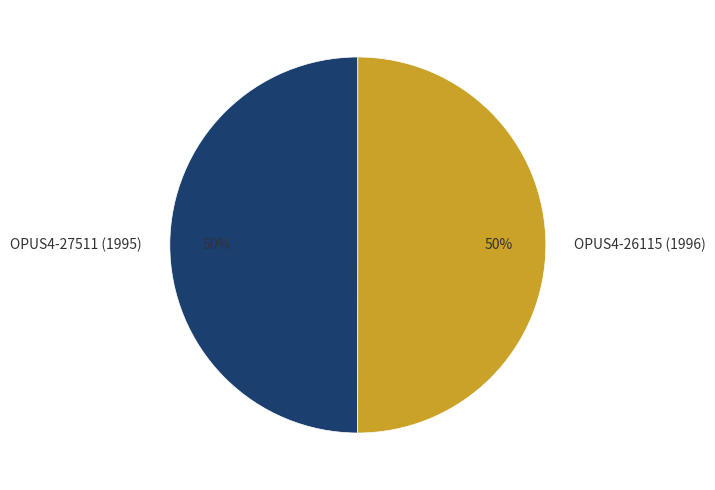

To the nearest percent, what is the combined percentage of OPUS4-27511 (1995) and OPUS4-26115 (1996)?

100%